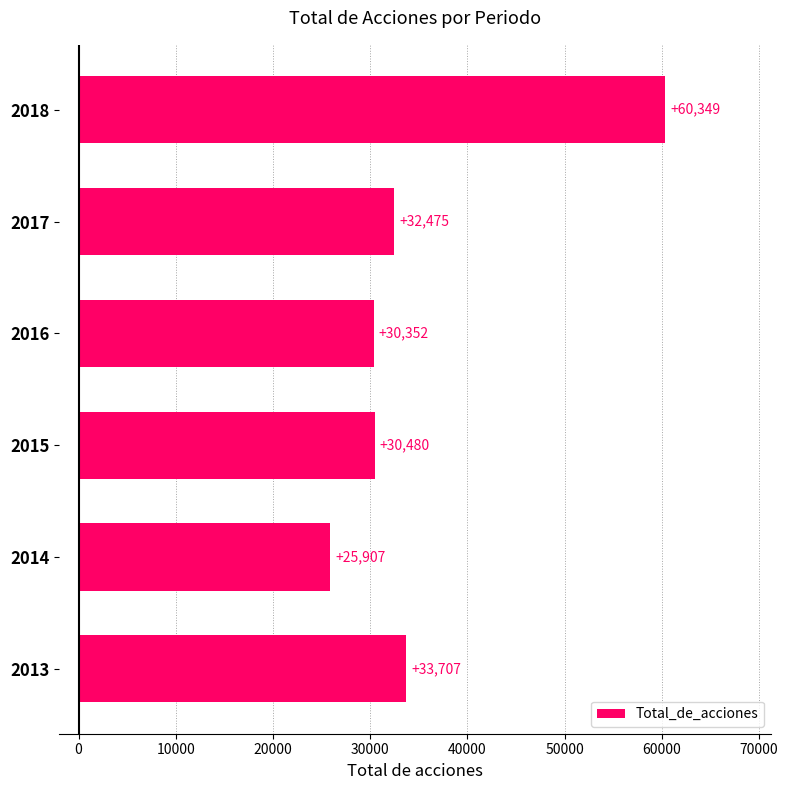

Approximately how many times larger is the value at 2018 compared to 2015?

2.0